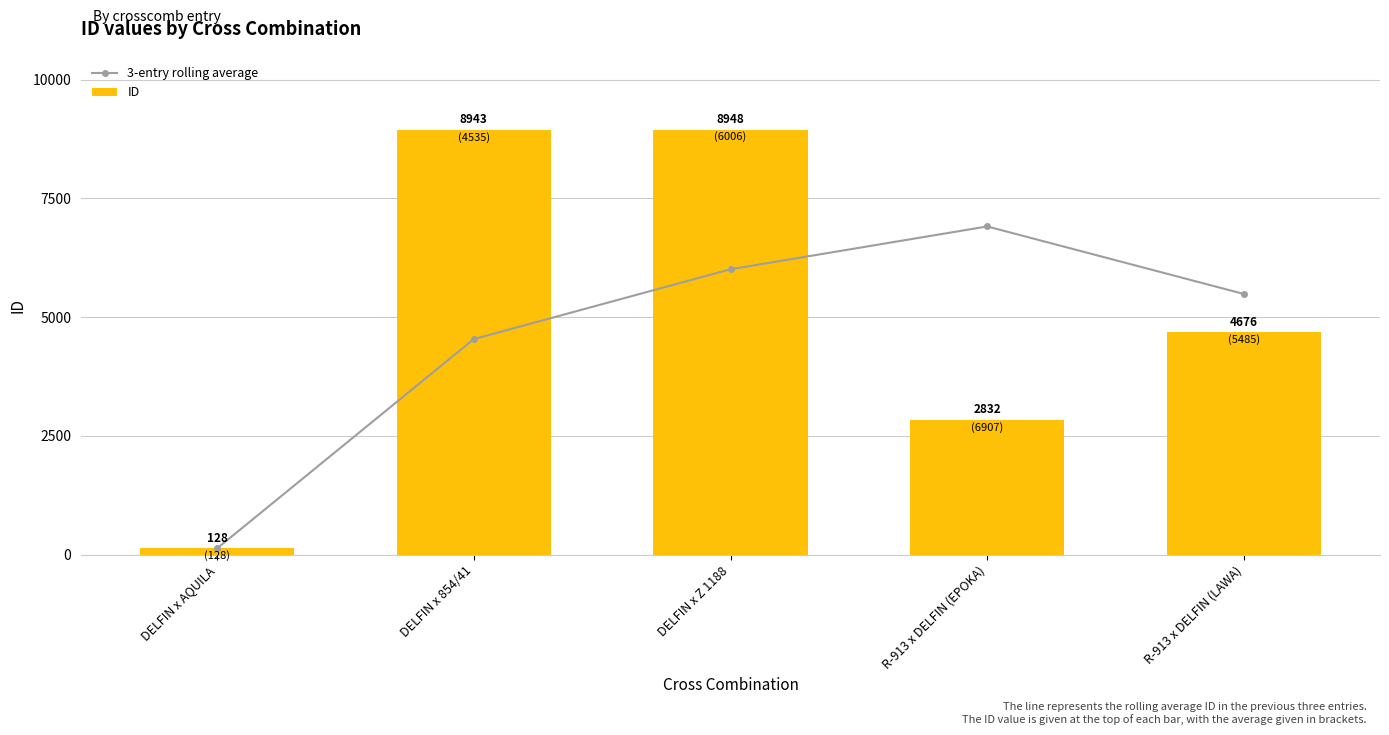

True or false: 3-entry rolling average has a value of 5485.3 at R-913 x DELFIN (LAWA).

True